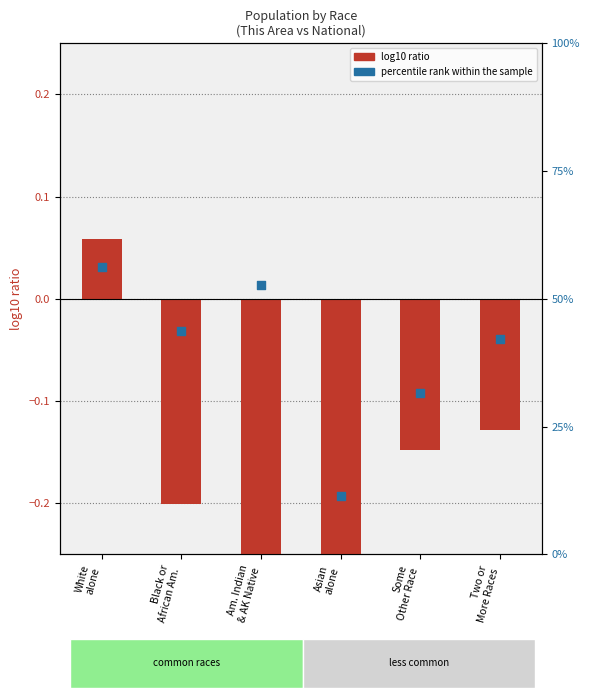

Is the value of percentile rank within the sample at Asian
alone greater than the value of log10 ratio at White
alone?

Yes